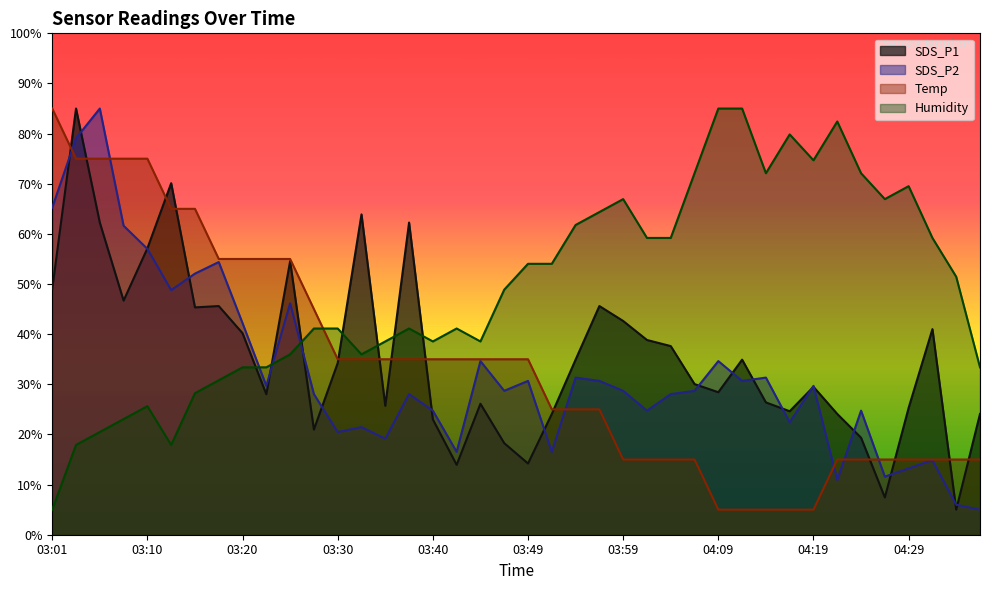

What is the total value across all series at 04:14?

134.8